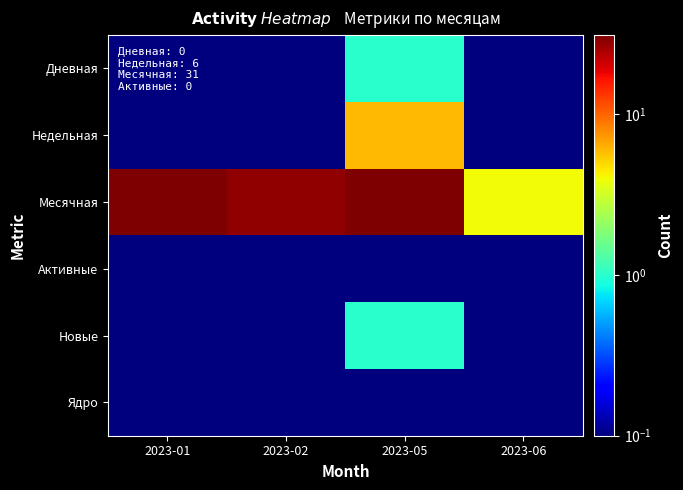

Which series changed the most between 2023-01 and 2023-05?

Недельная